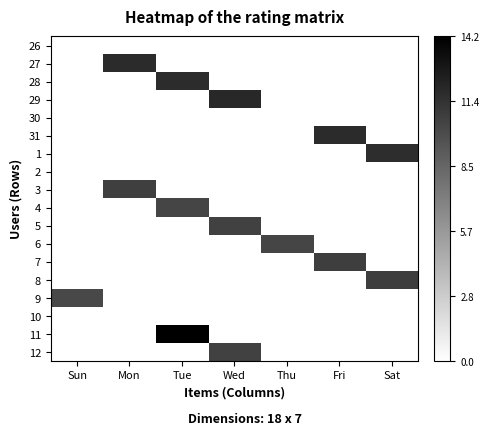

Between Wed and Sun, which is larger?

Wed